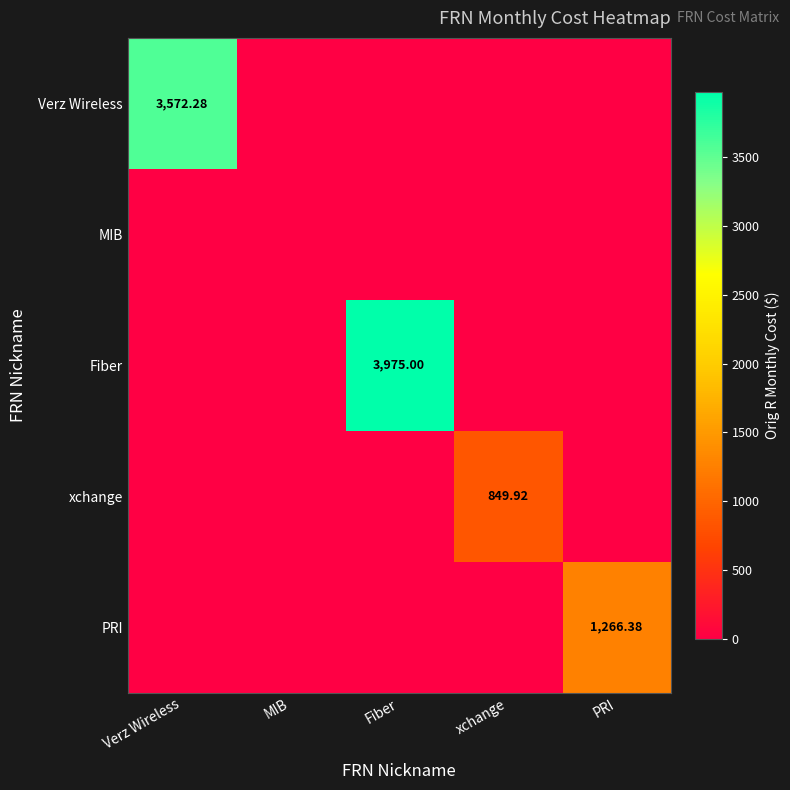

What is the sum of all PRI values?

1266.4